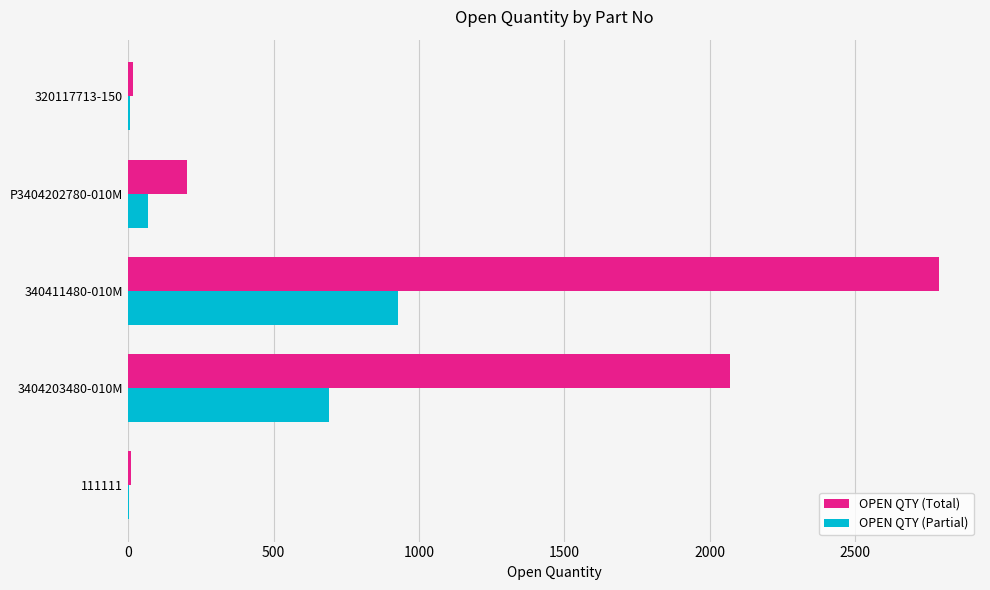

Which series changed the most between 340411480-010M and 320117713-150?

OPEN QTY (Total)